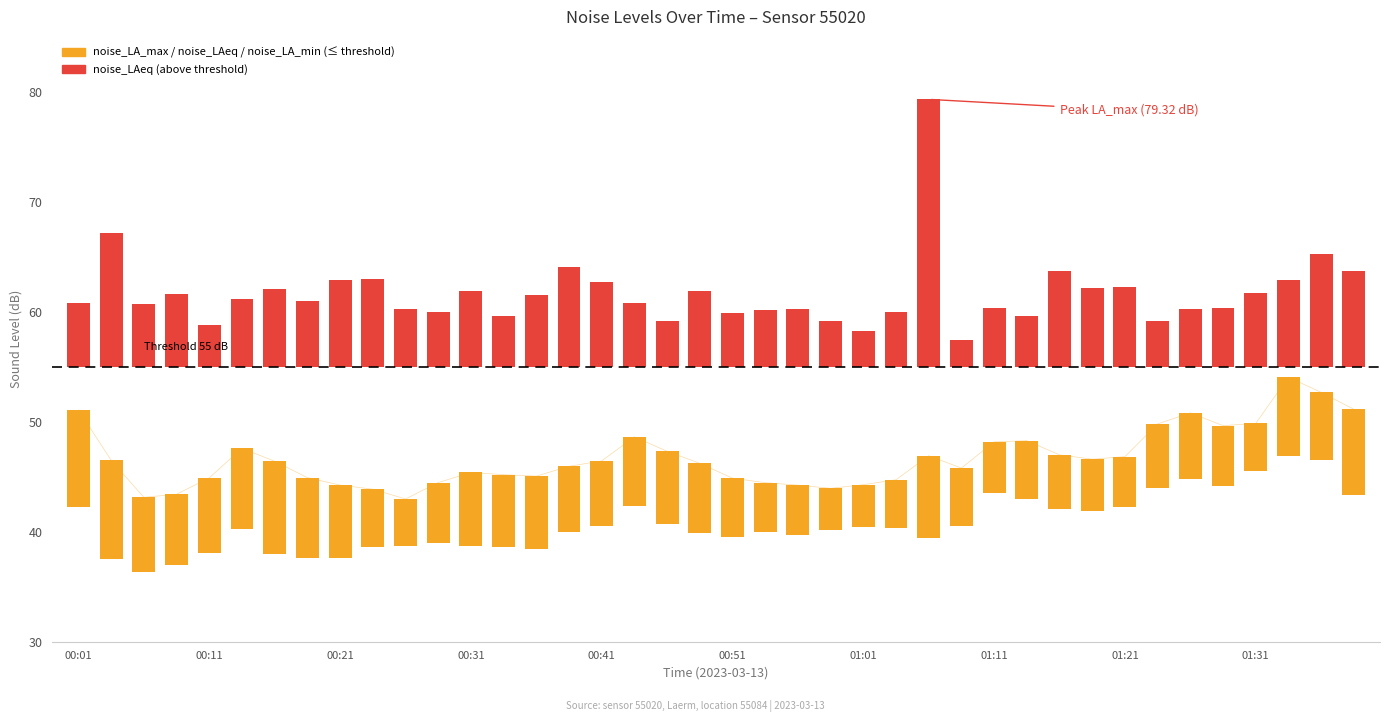

Is it true that noise_LA_max equals 35.6 at 00:09?

False